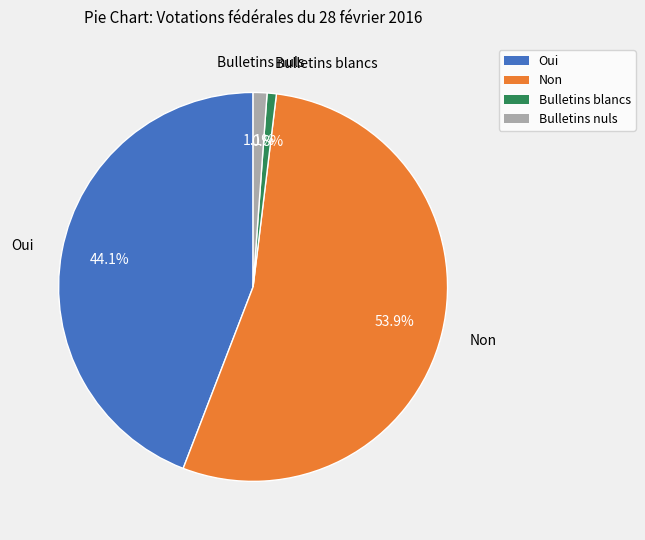

True or false: Non accounts for 39% of the total.

False